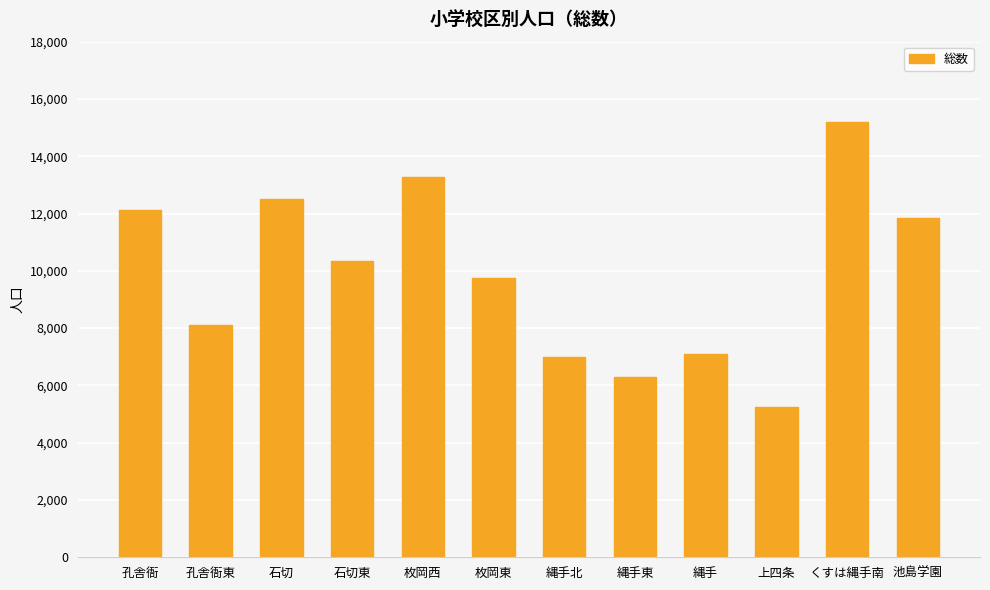

What is the ratio of the value at 縄手東 to the value at 池島学園?

0.5